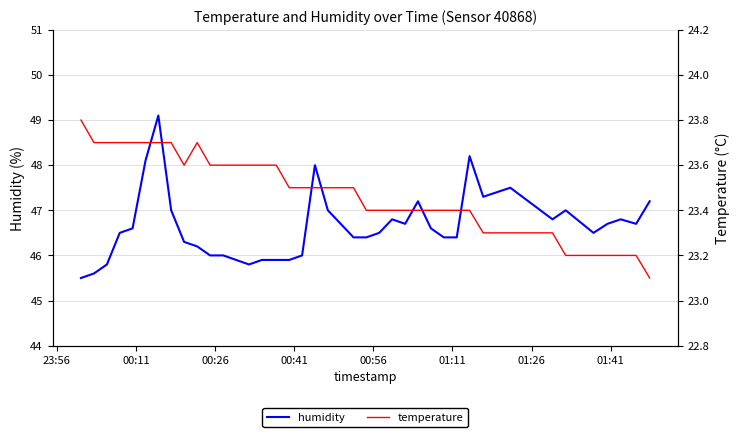

What is the maximum value for humidity?

49.1